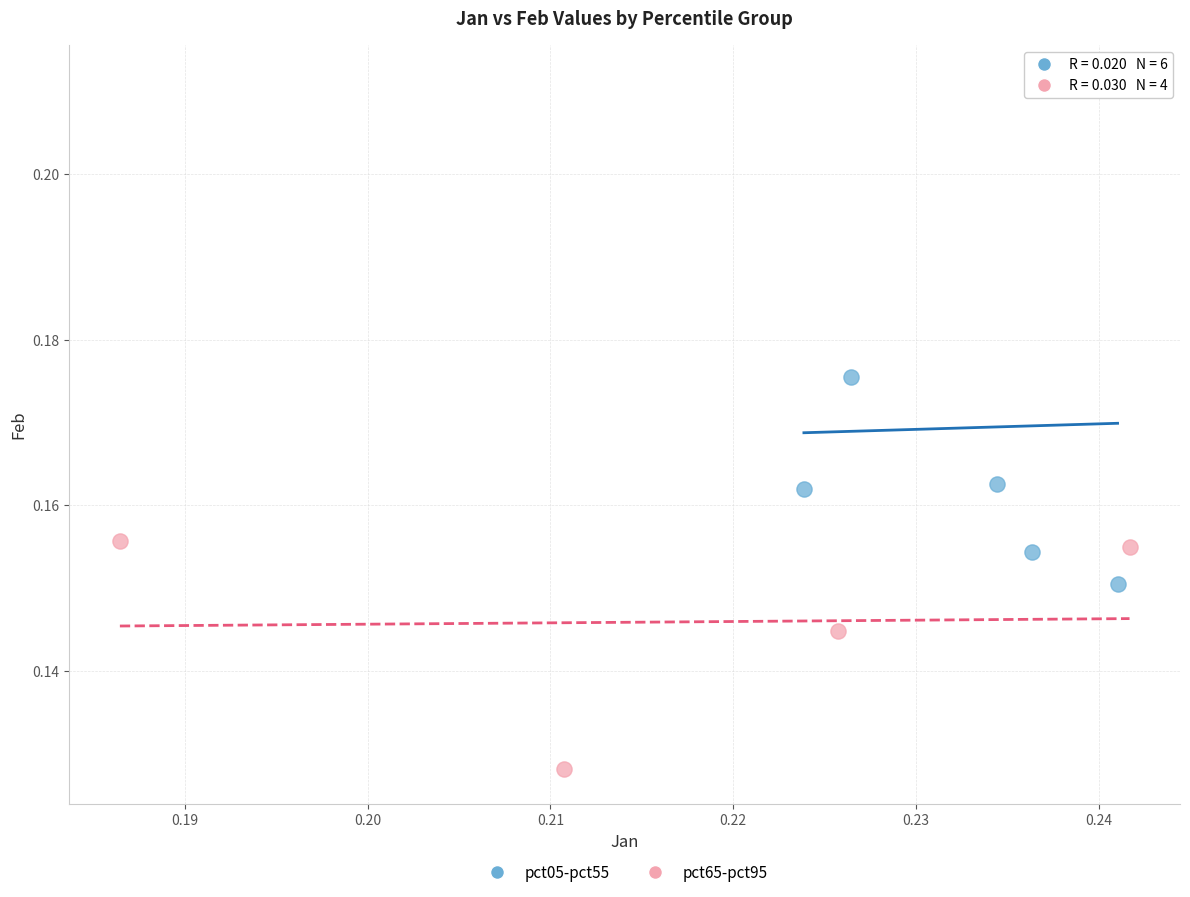

Which series reaches the maximum Y coordinate?

pct05-pct55